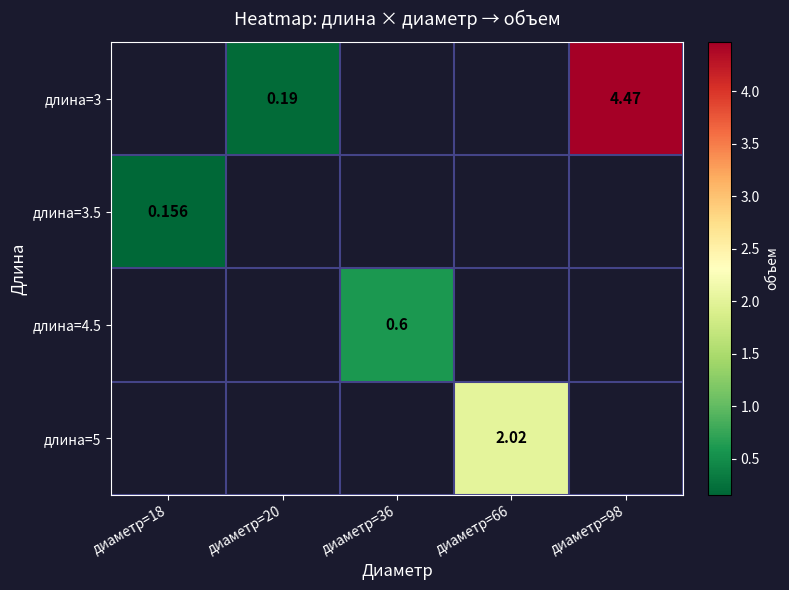

Which category has the lowest value across all series?

диаметр=18